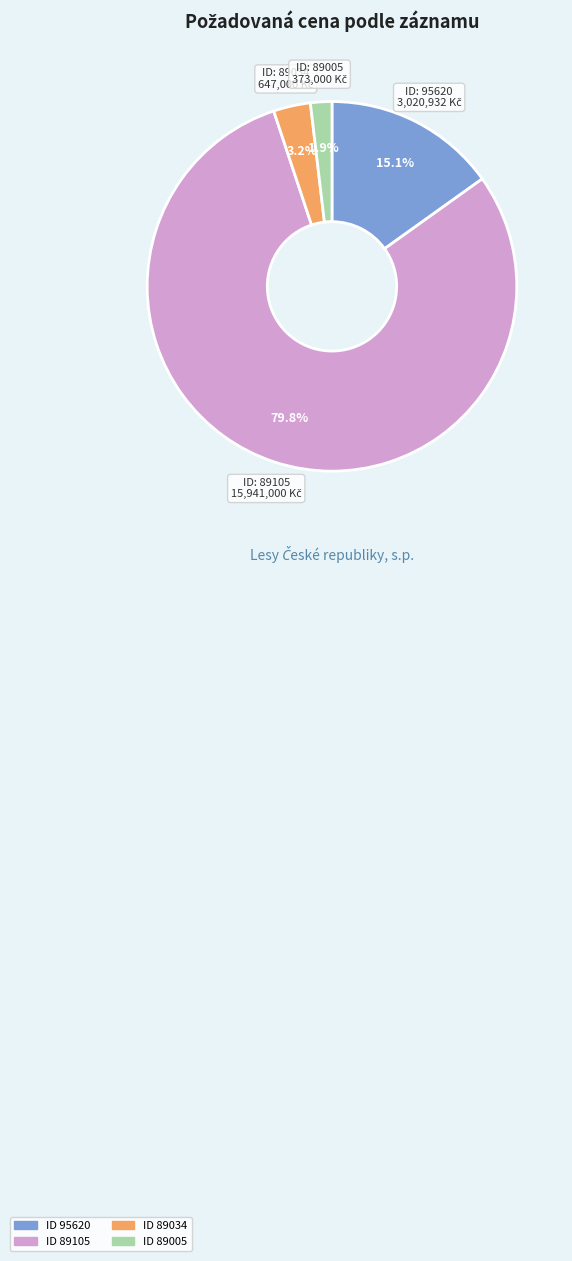

How many slices are in this pie chart?

4